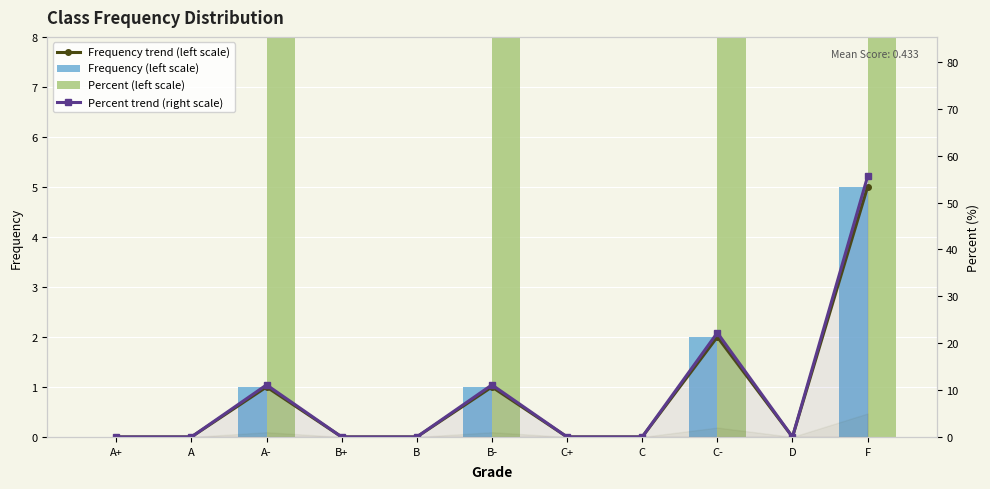

Does the chart contain any negative values?

No